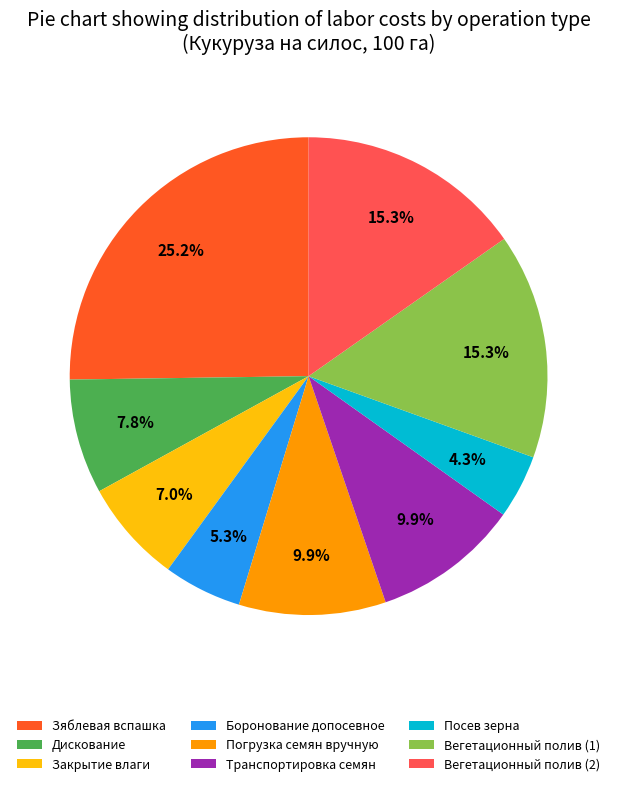

How many slices are in this pie chart?

9